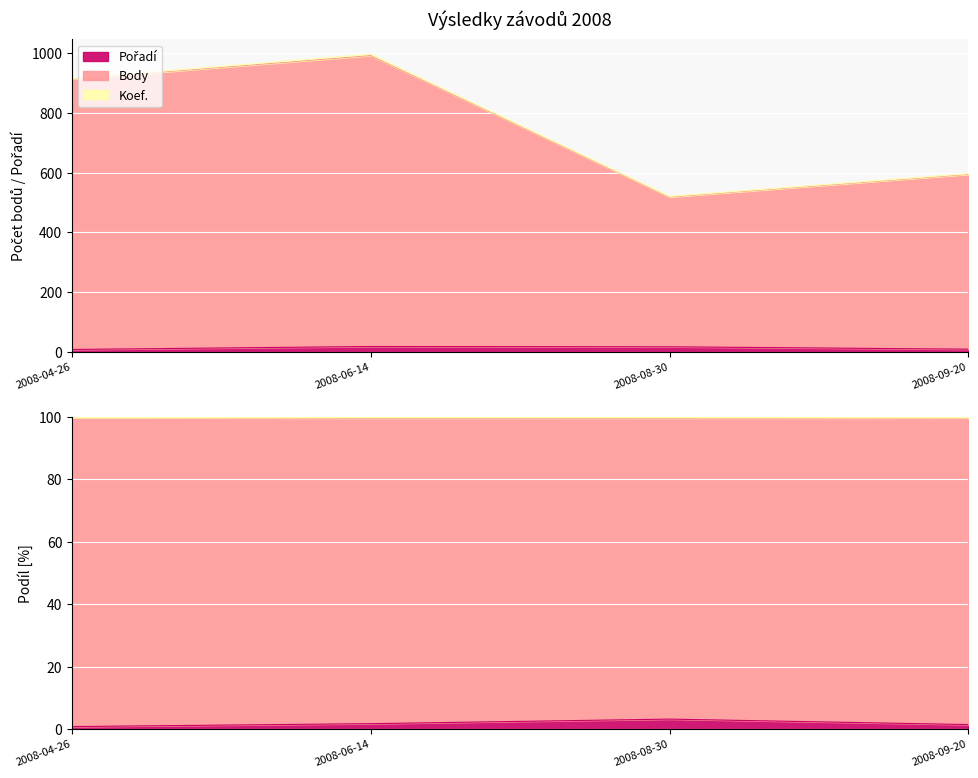

At how many categories does at least one series exceed 285?

4